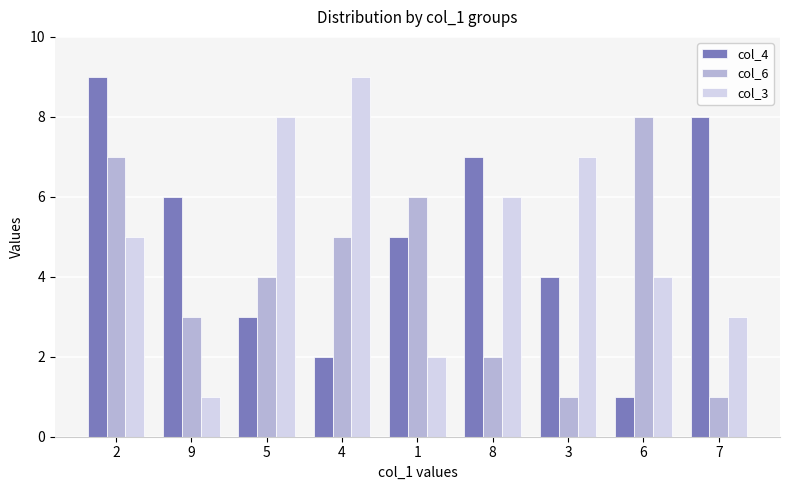

How many data points in col_3 are less than 5?

4